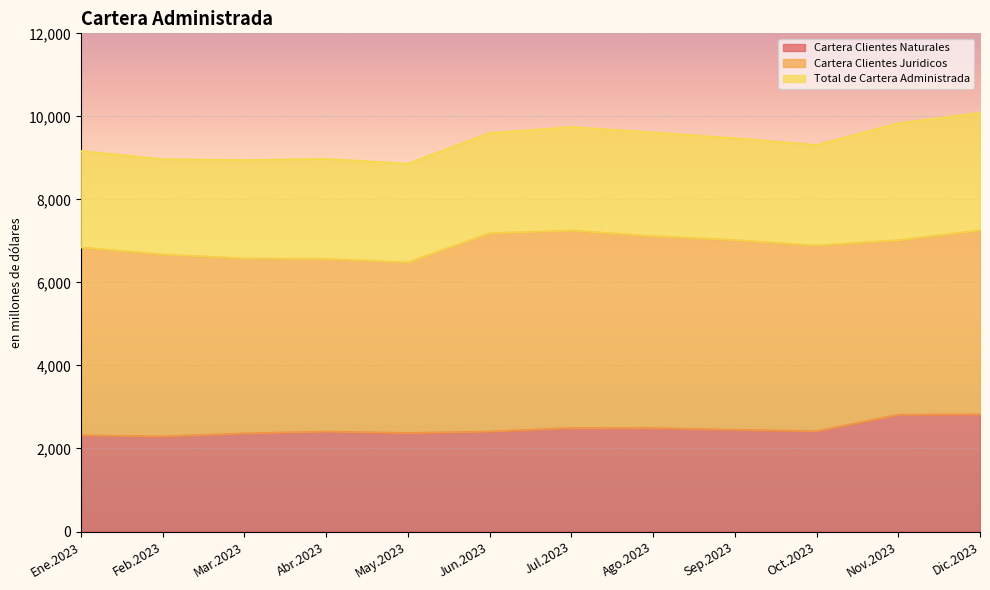

What is the value of the Total de Cartera Administrada point at the 11th from the left?

9836